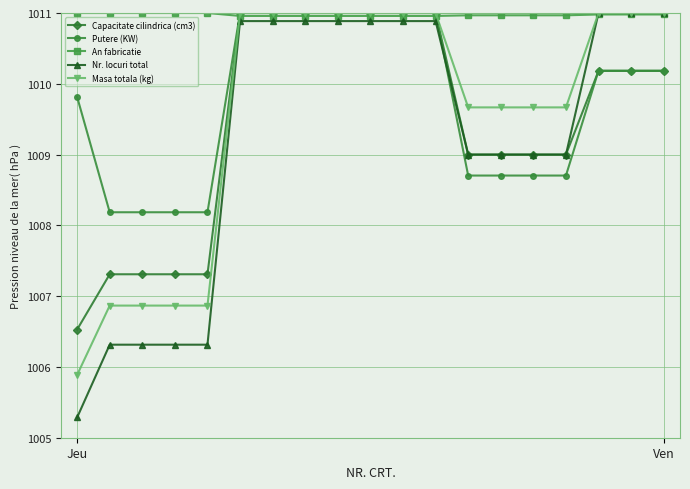

What is the value of the Putere (KW) point at the 1st from the left?

1009.8